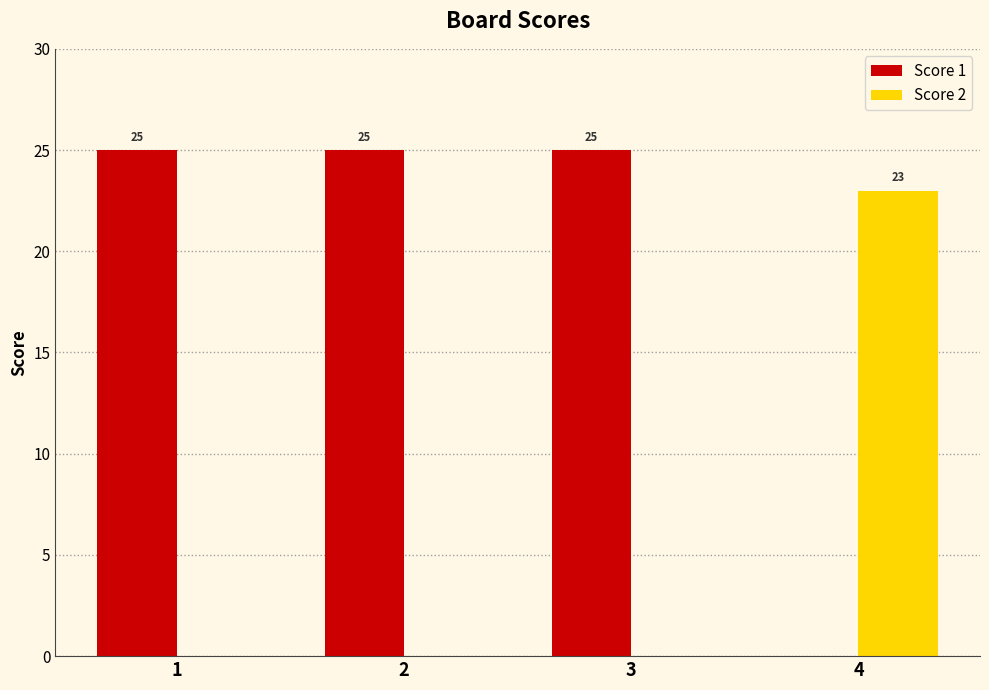

True or false: Score 1 has a value of 0 at 4.

True